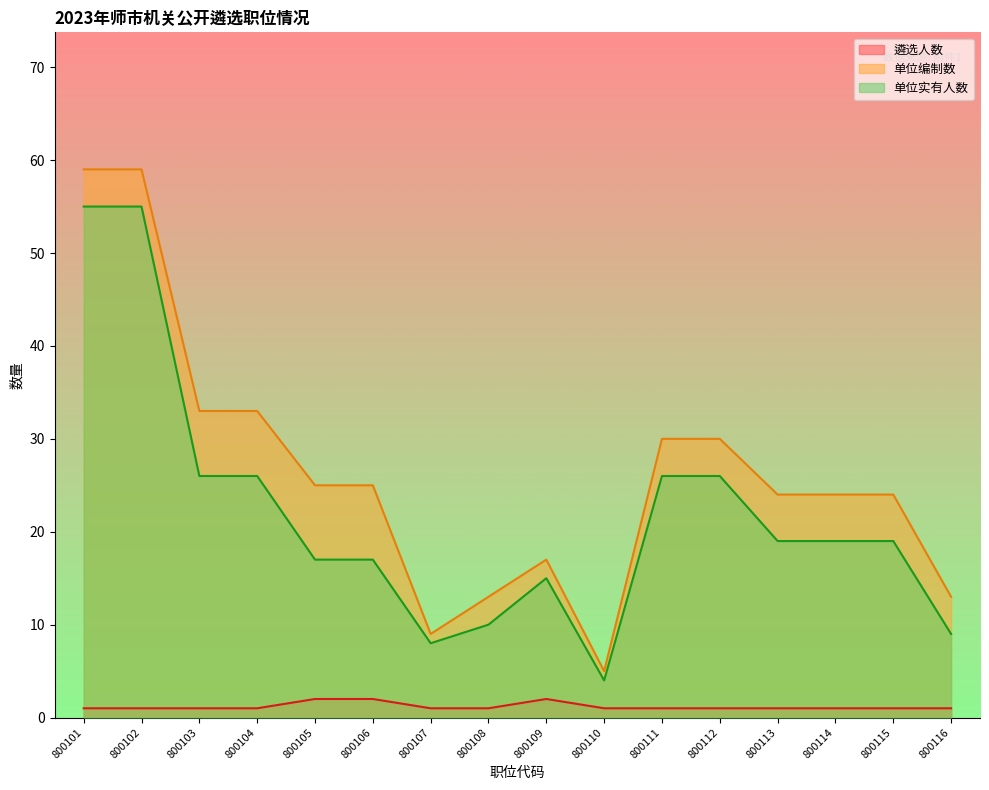

What is the value of the 单位实有人数 point at the 8th from the left?

10